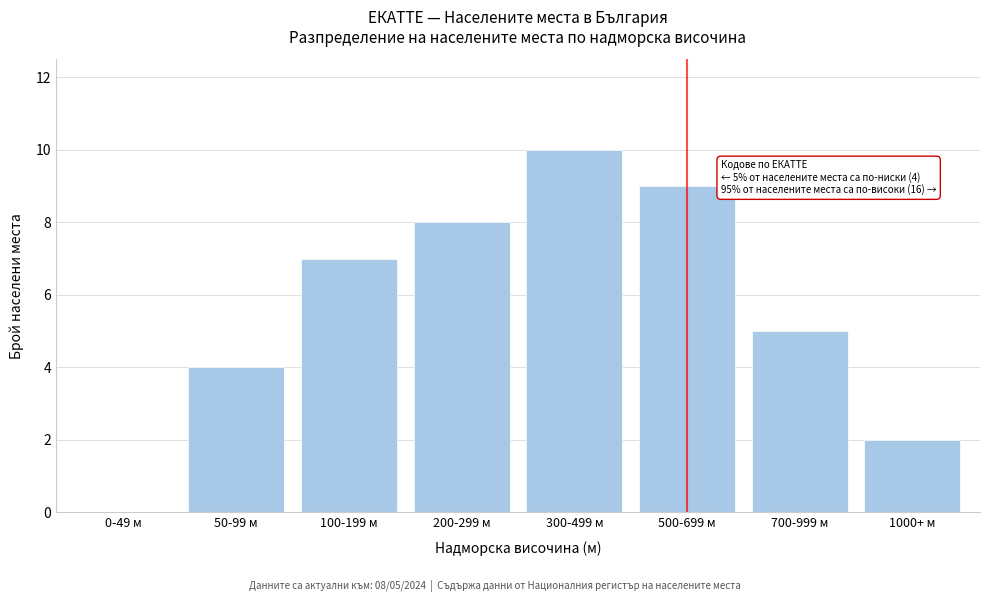

Reading left to right, what are all the values shown in this chart?

0-49 м=0	50-99 м=4	100-199 м=7	200-299 м=8	300-499 м=10	500-699 м=9	700-999 м=5	1000+ м=2